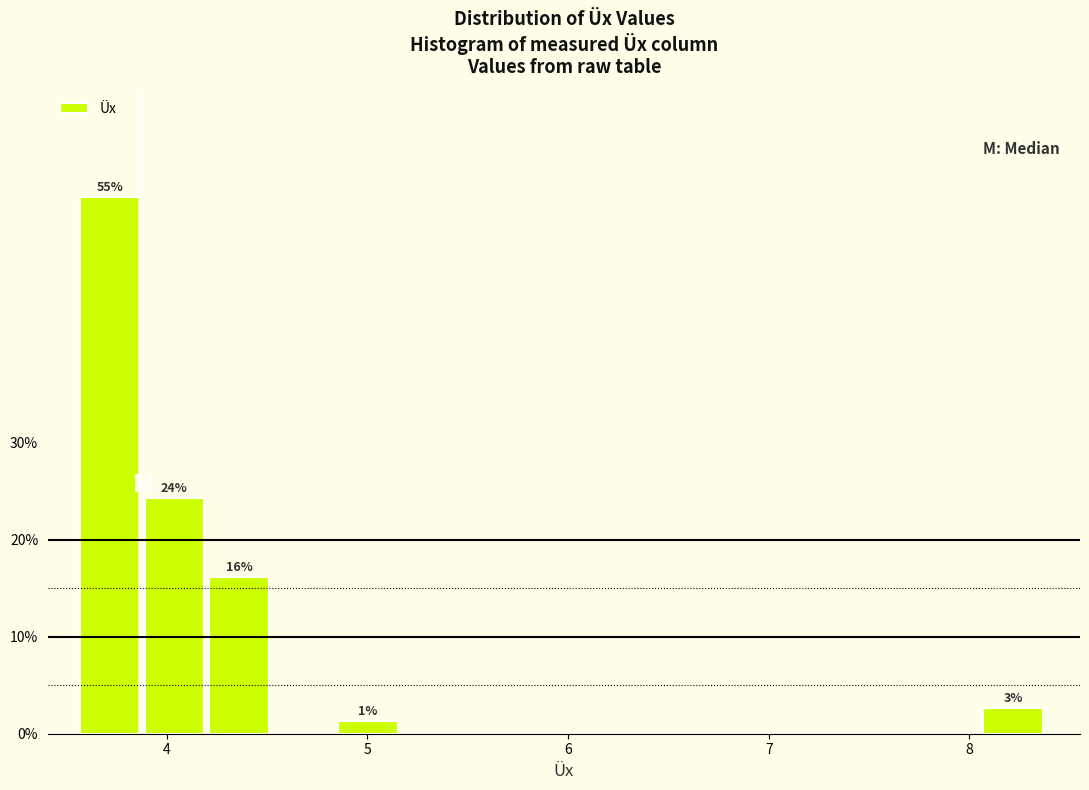

Around what value on the x-axis is the tallest bar? Give the approximate position of its centre, as read against the axis.

3.7